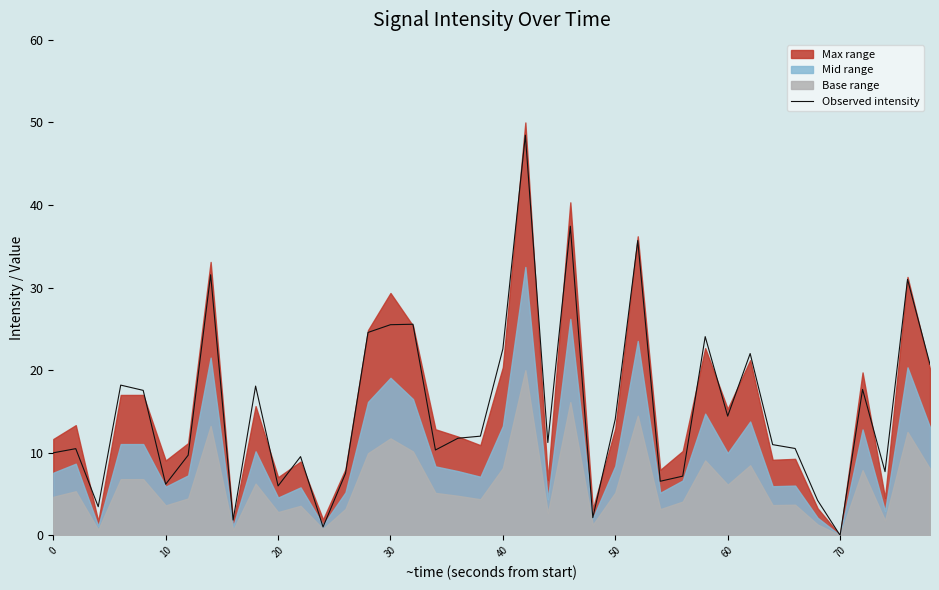

Between 17 and 50, which is larger?

17